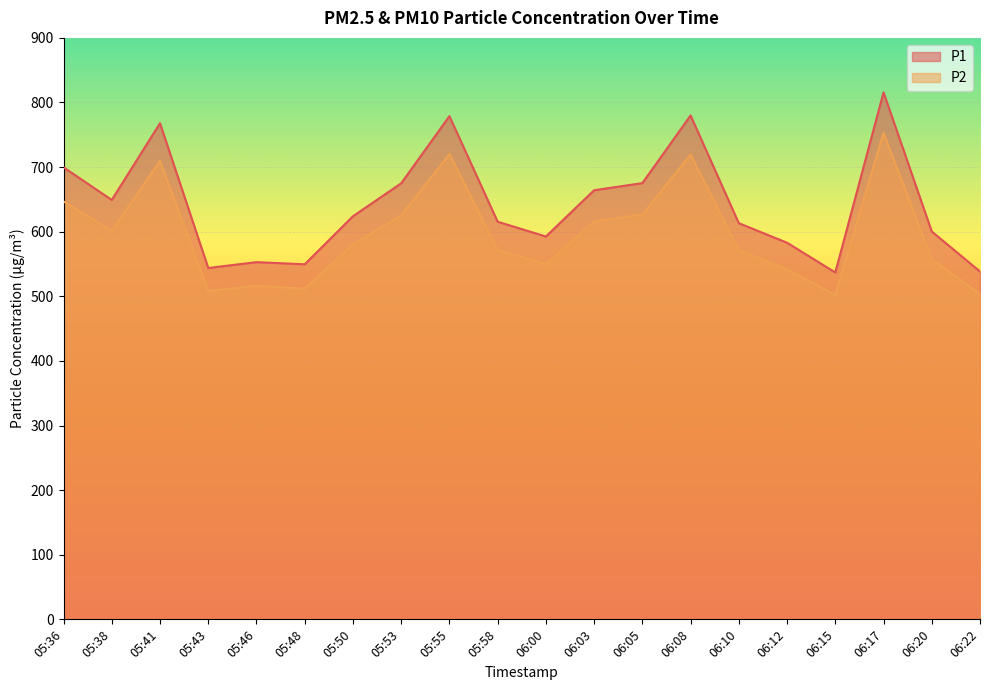

What is the difference between the second highest and second lowest values in the P2 series?

216.5